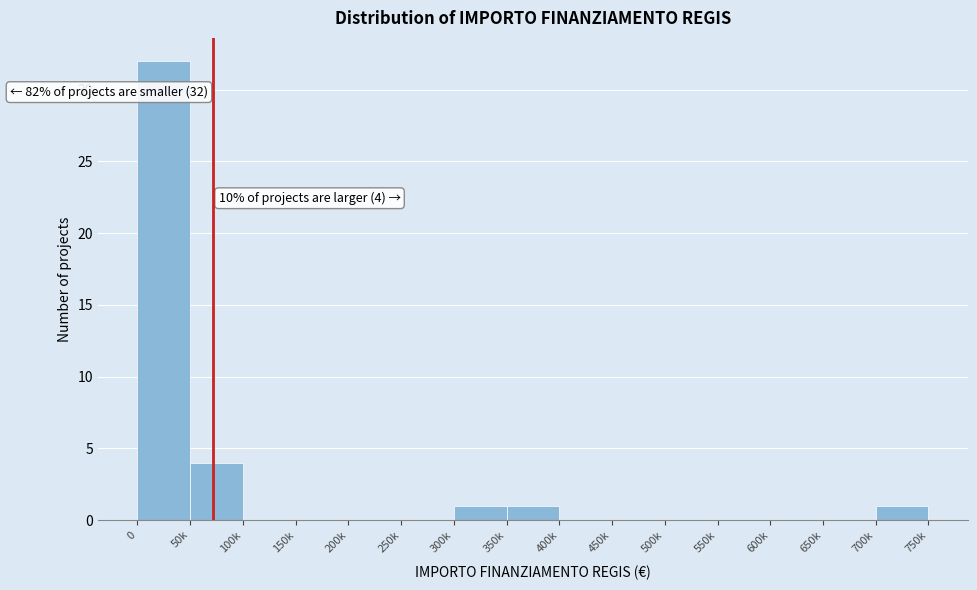

Reading left to right, list all the values displayed in this chart.

0=32	50k=4	100k=0	150k=0	200k=0	250k=0	300k=1	350k=1	400k=0	450k=0	500k=0	550k=0	600k=0	650k=0	700k=1